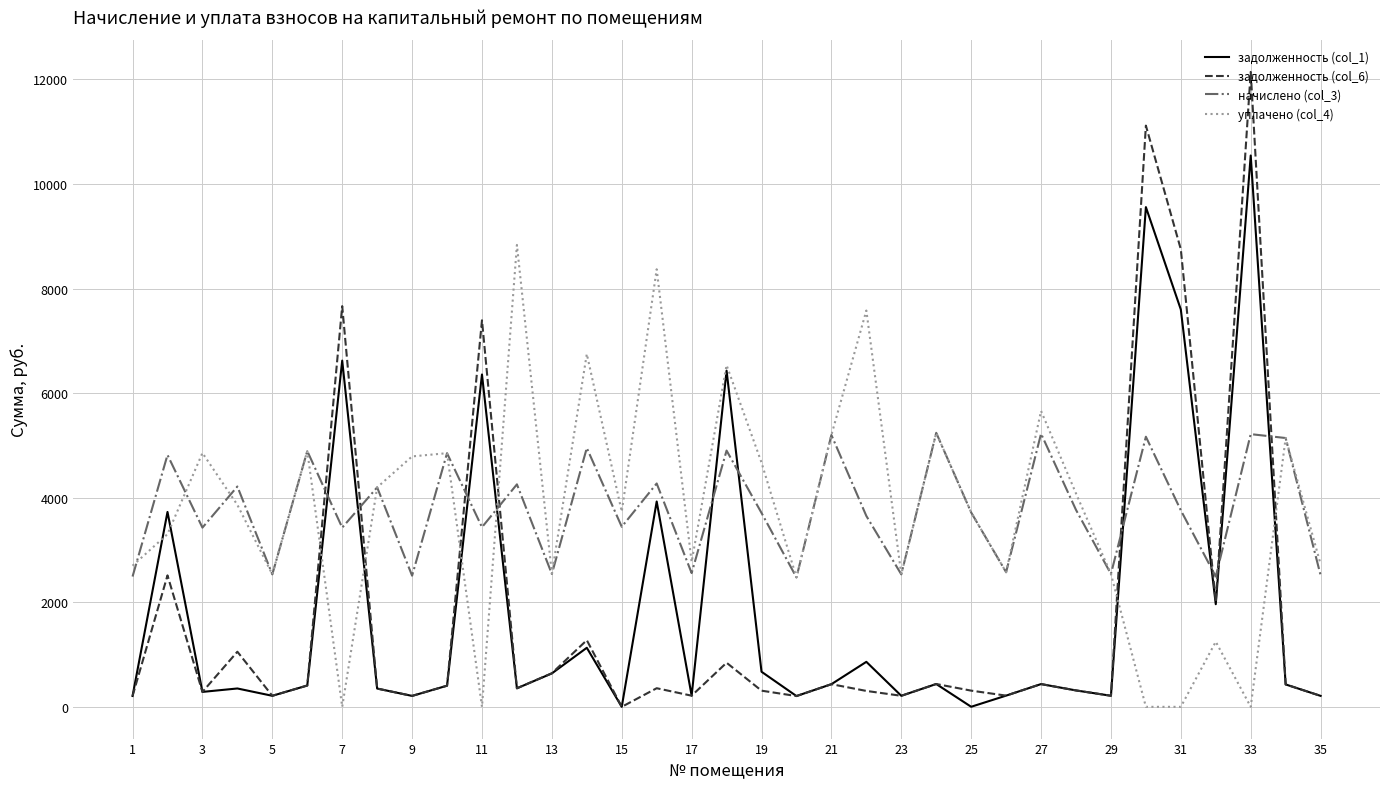

Which series has the widest spread of values?

задолженность (col_6)